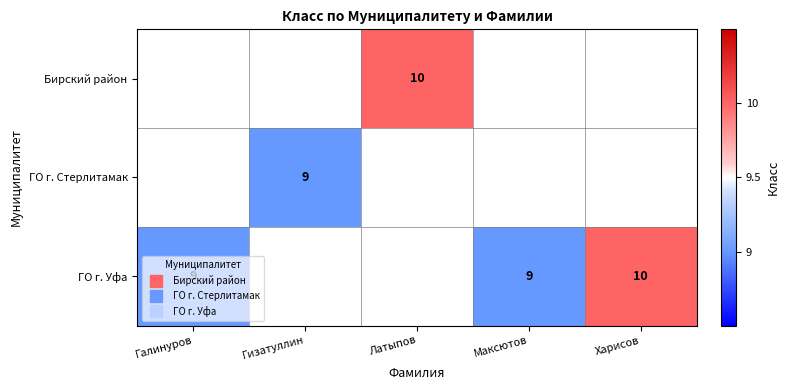

Between Гизатуллин and Галинуров, which is larger?

Галинуров